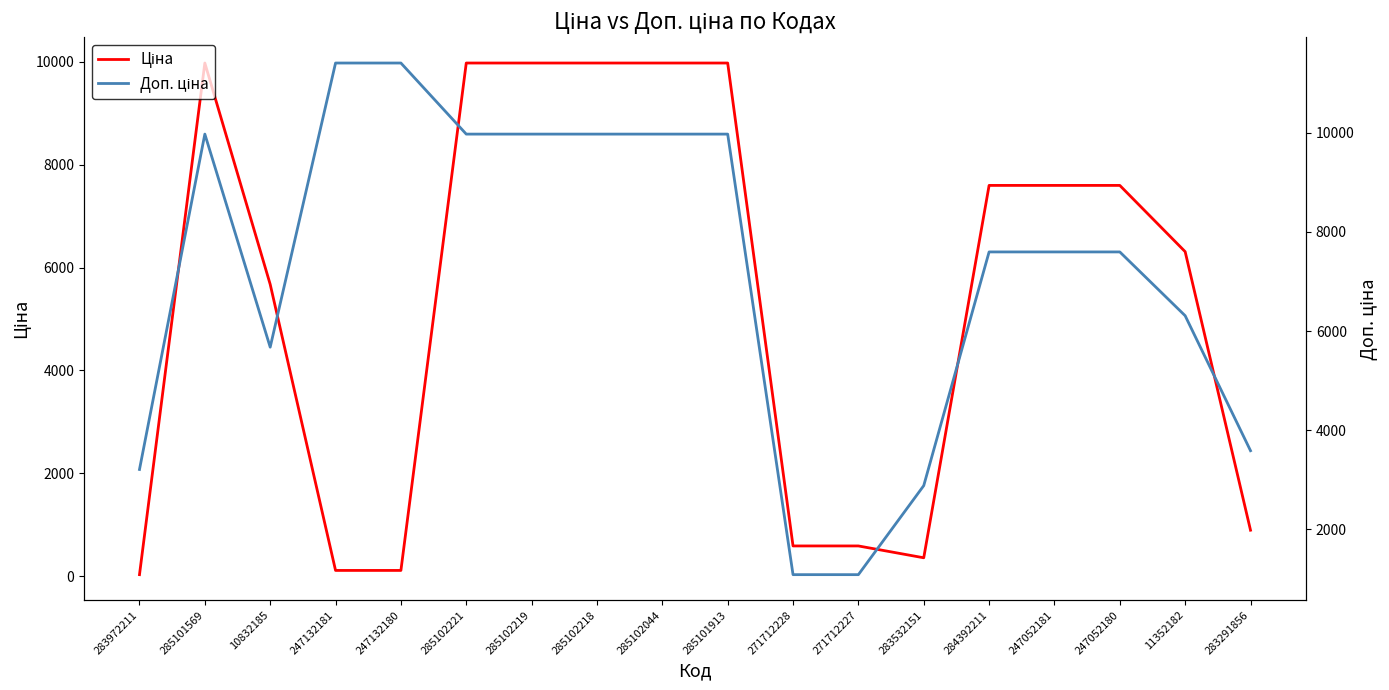

Rank the series by their average value, from lowest to highest.

Ціна, Доп. ціна